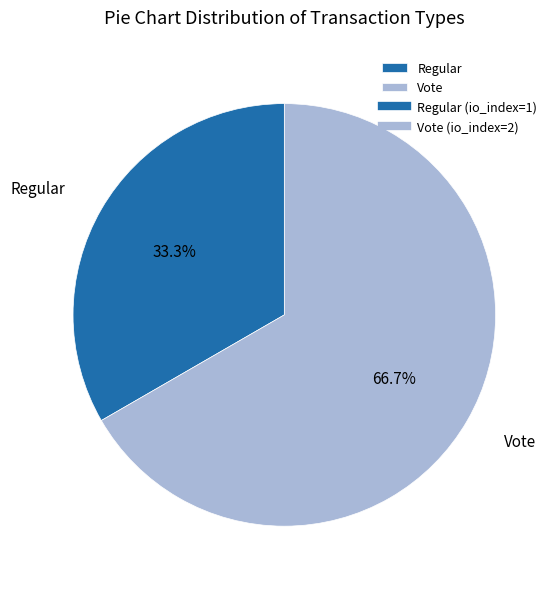

Does Vote account for over 50% of the chart?

Yes